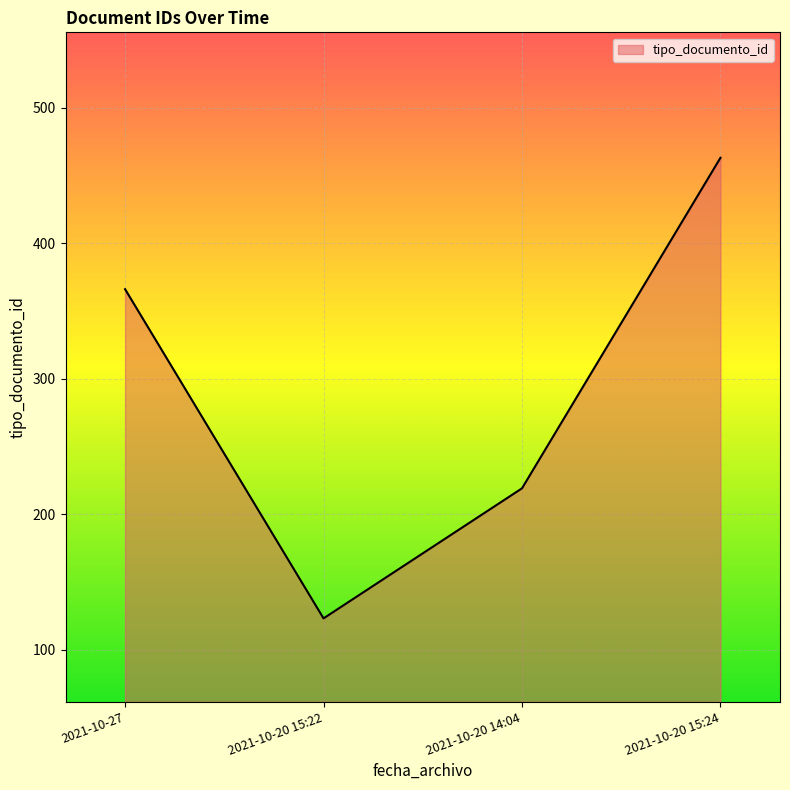

The chart shows a value of 366 at 2021-10-27. True or false?

True